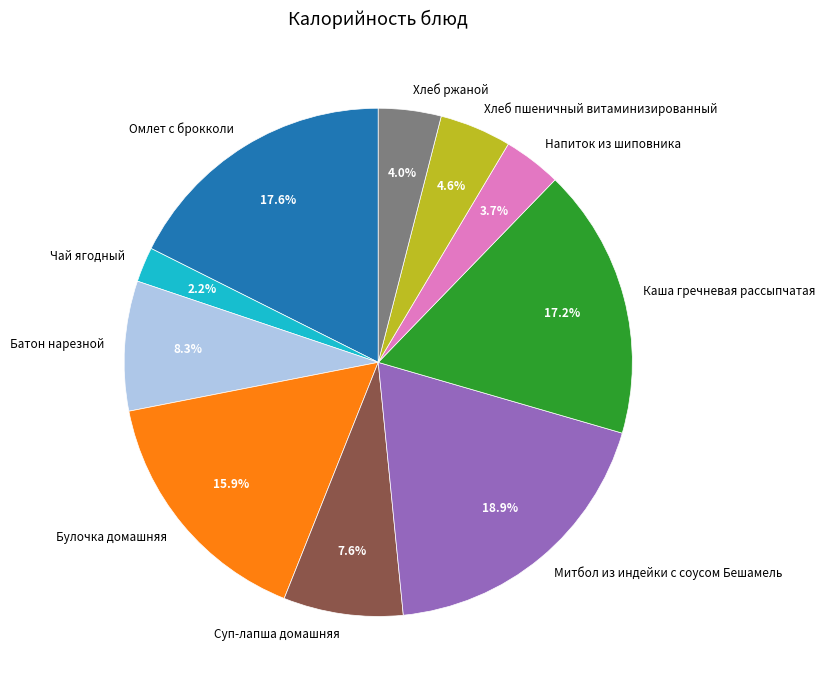

Is there a majority slice in this chart?

No